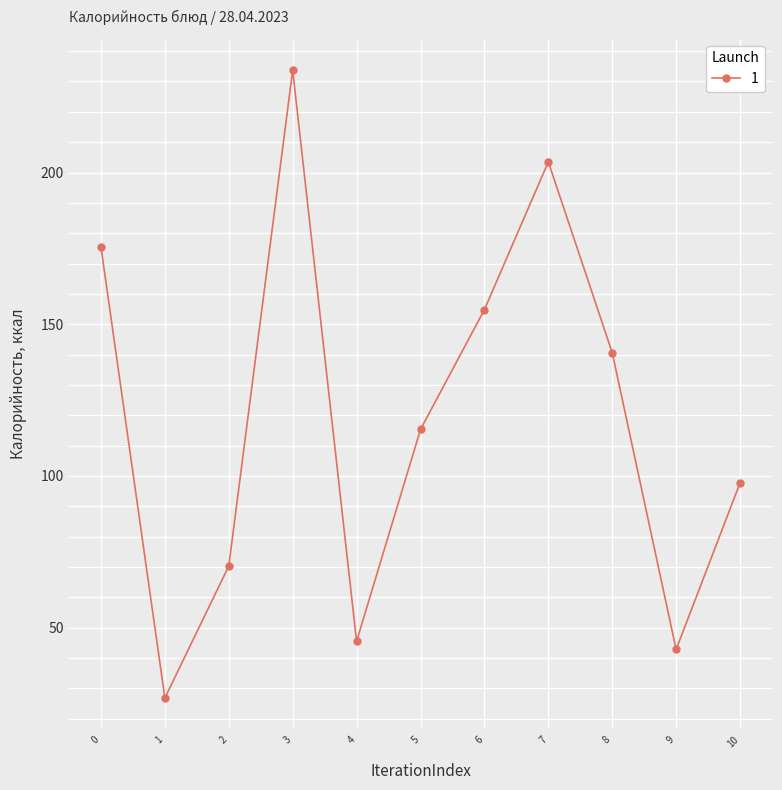

Rank the categories by value from highest to lowest.

3, 7, 0, 6, 8, 5, 10, 2, 4, 9, 1